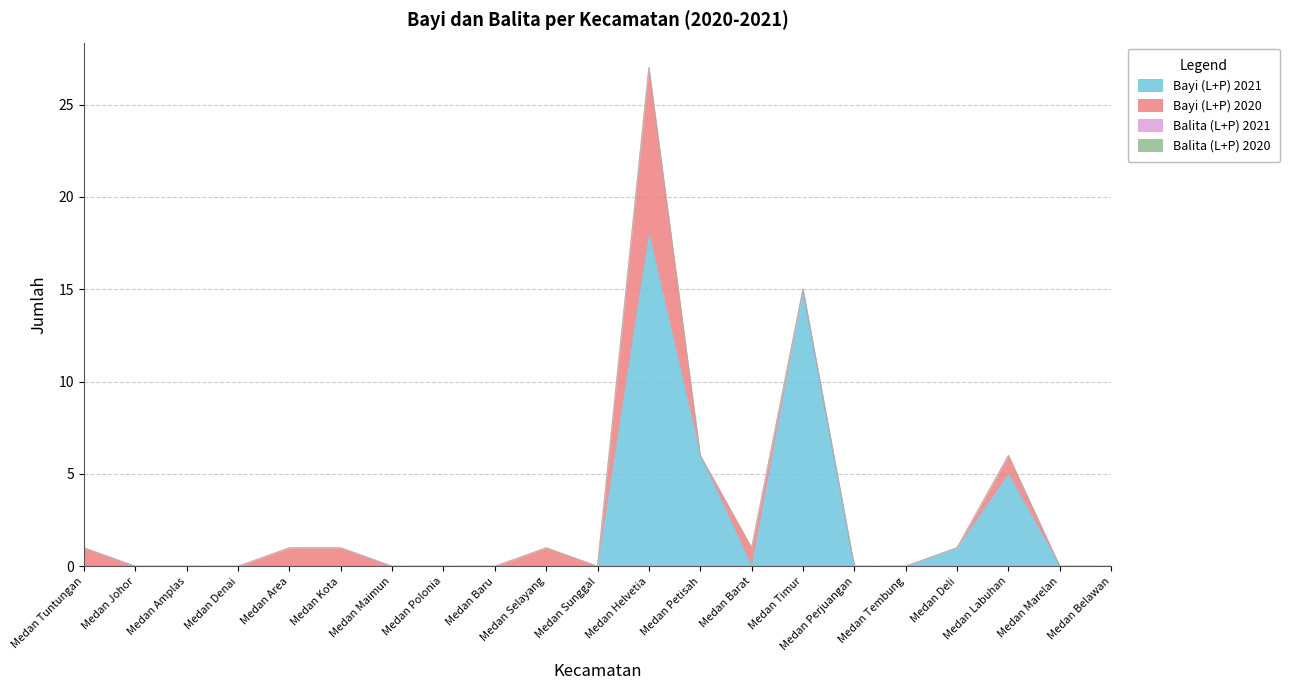

Is the value of Balita (L+P) 2020 at Medan Timur greater than the value of Bayi (L+P) 2021 at Medan Area?

No